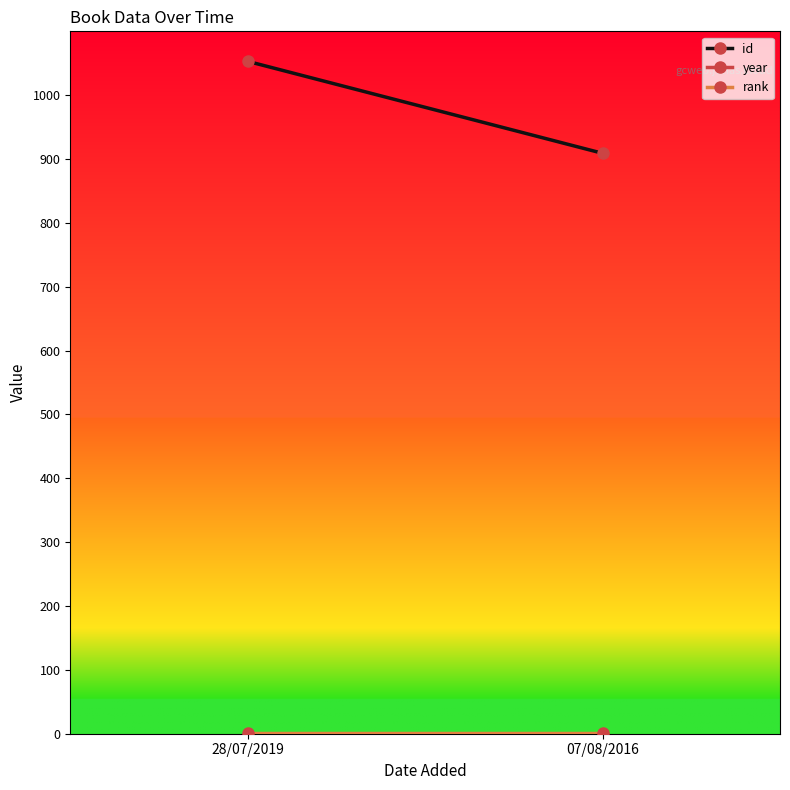

Which series has the largest total across all categories?

year